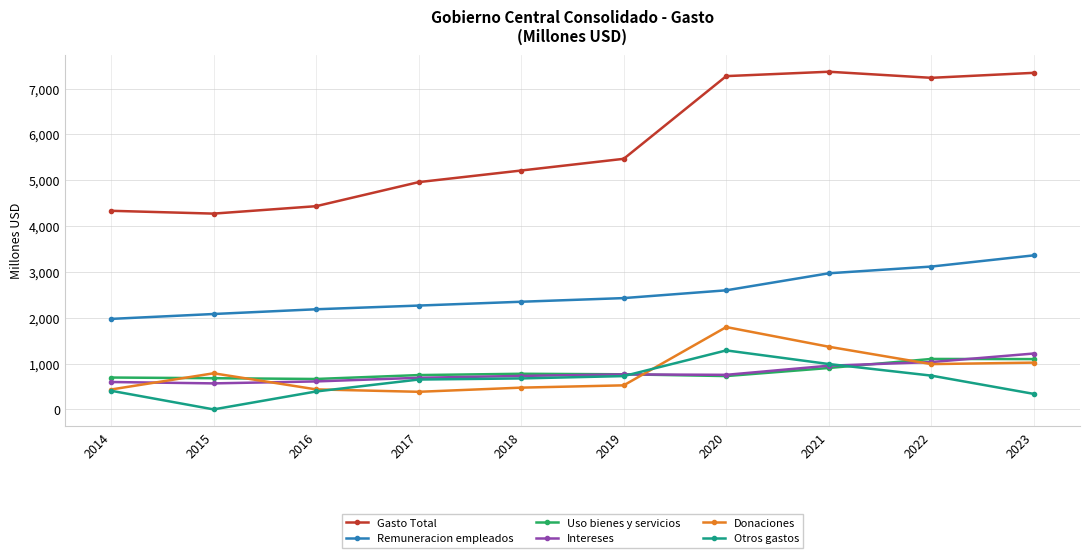

What is the value of the Gasto Total point at the 2nd from the left?

4271.1